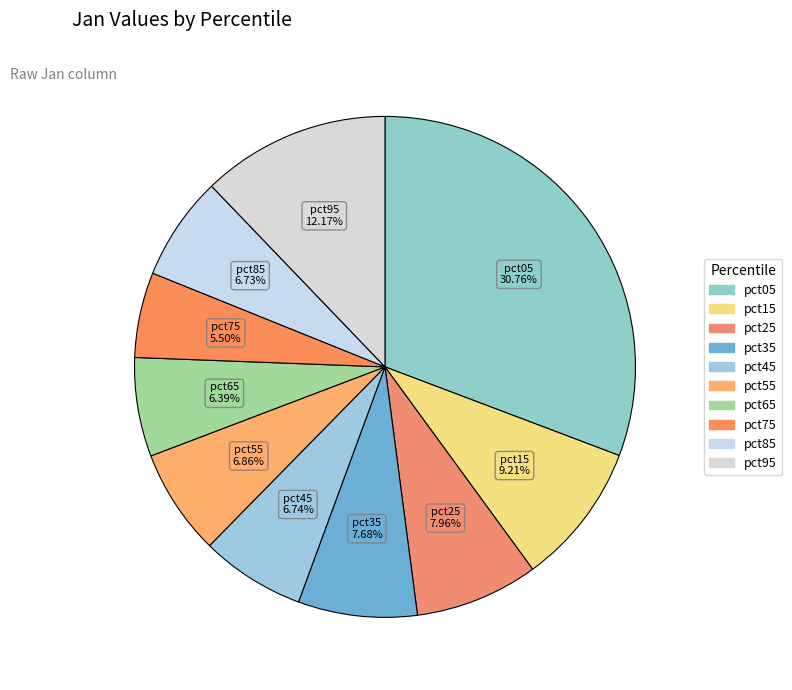

Which slice is the largest?

pct05